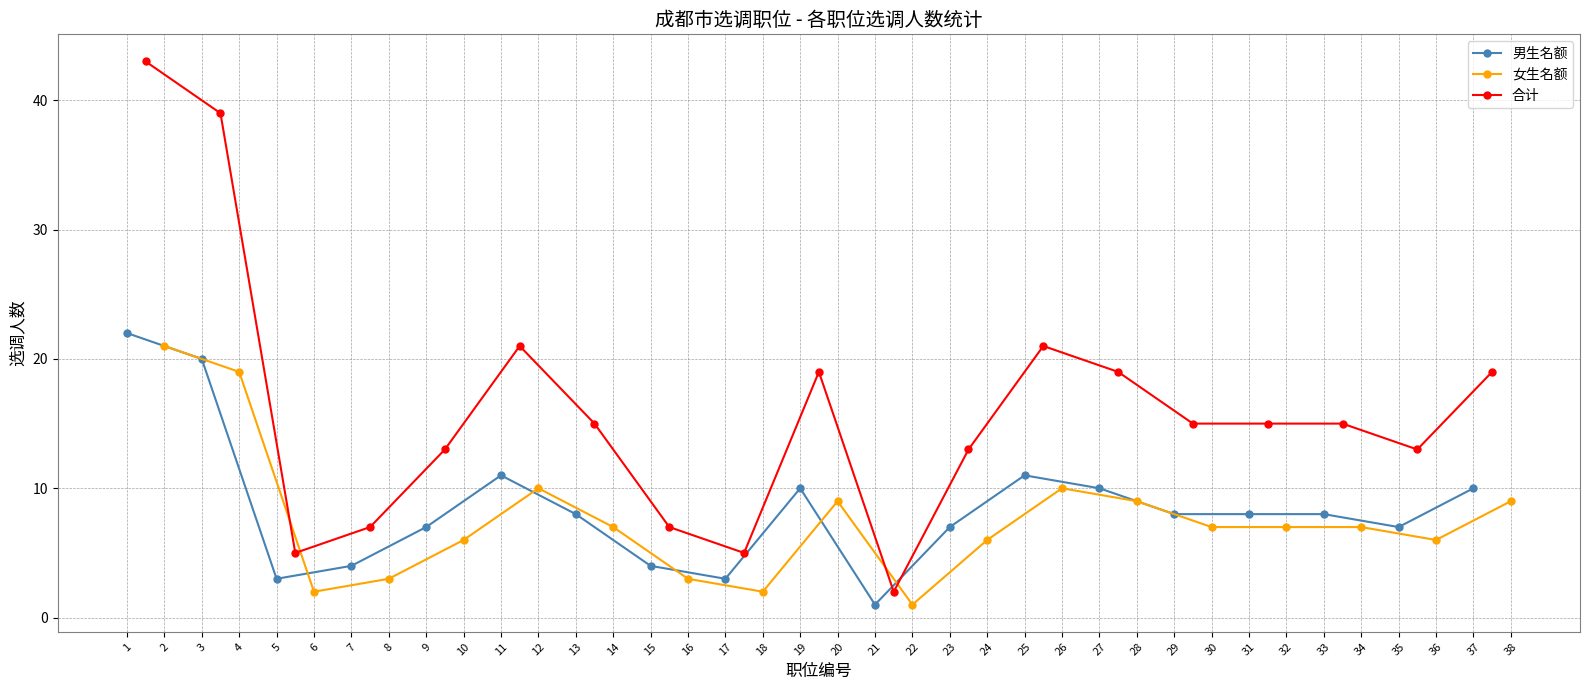

What is the value of the 男生名额 point at the 18th from the left?

7